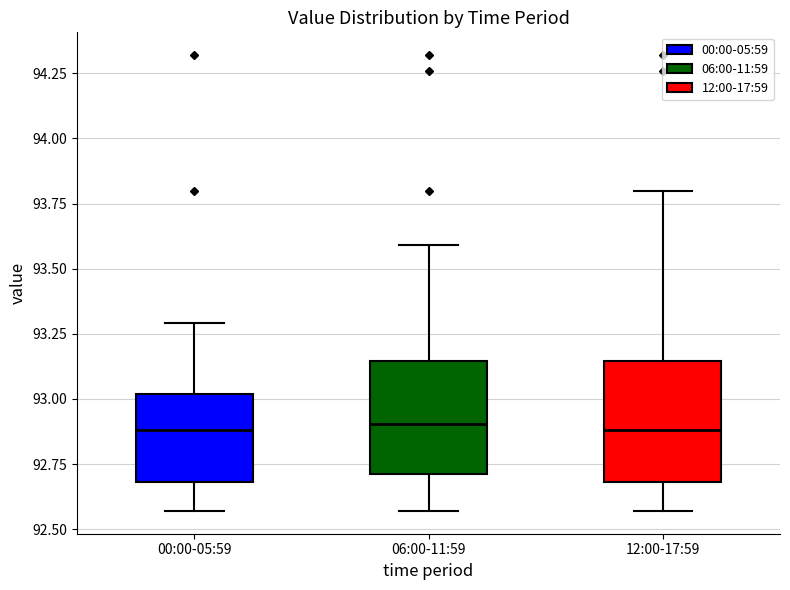

Reading left to right, read every box against the y-axis: the position of its median line, the range the box covers, and the ends of its whiskers. The values are not printed on the chart, so give them approximately, as read against the axis.

00:00-05:59: median 92.90, box 92.70 to 93.00, whiskers 92.55 to 93.30
06:00-11:59: median 92.90, box 92.70 to 93.15, whiskers 92.55 to 93.60
12:00-17:59: median 92.90, box 92.70 to 93.15, whiskers 92.55 to 93.80